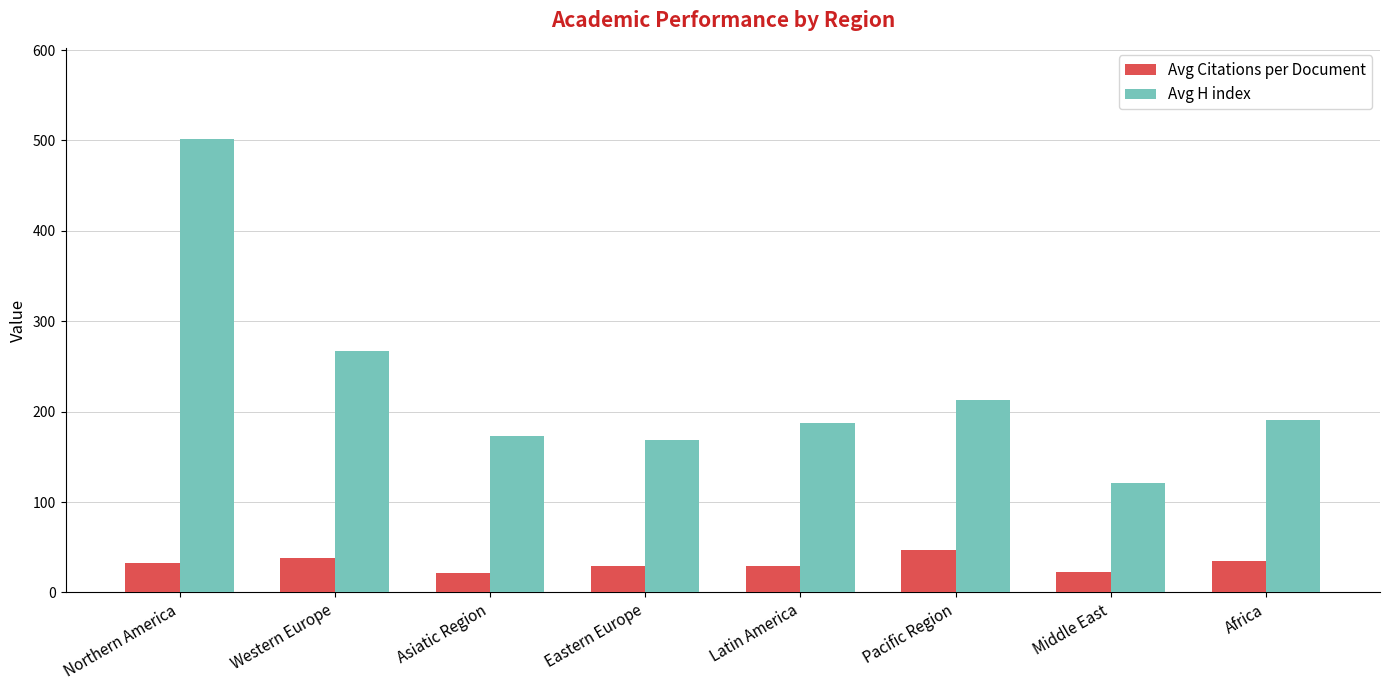

List the series in order of their overall mean, highest first.

Avg H index, Avg Citations per Document